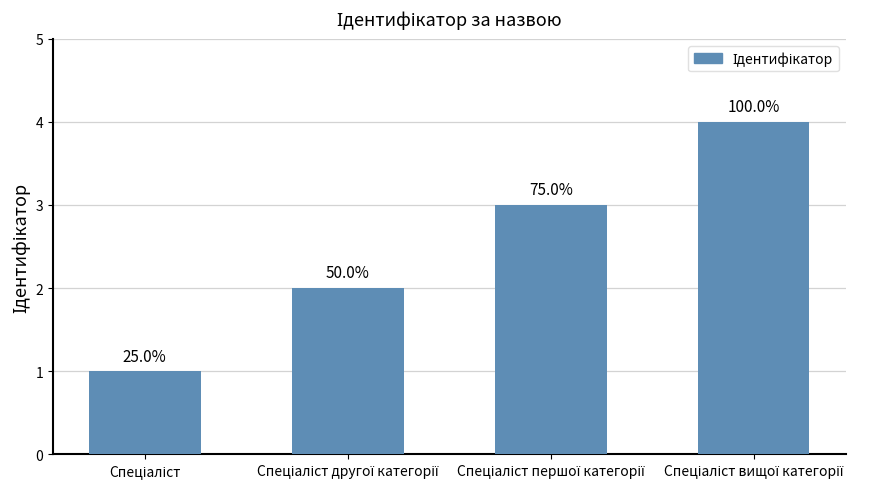

Which has a higher value, Спеціаліст вищої категорії or Спеціаліст другої категорії?

Спеціаліст вищої категорії